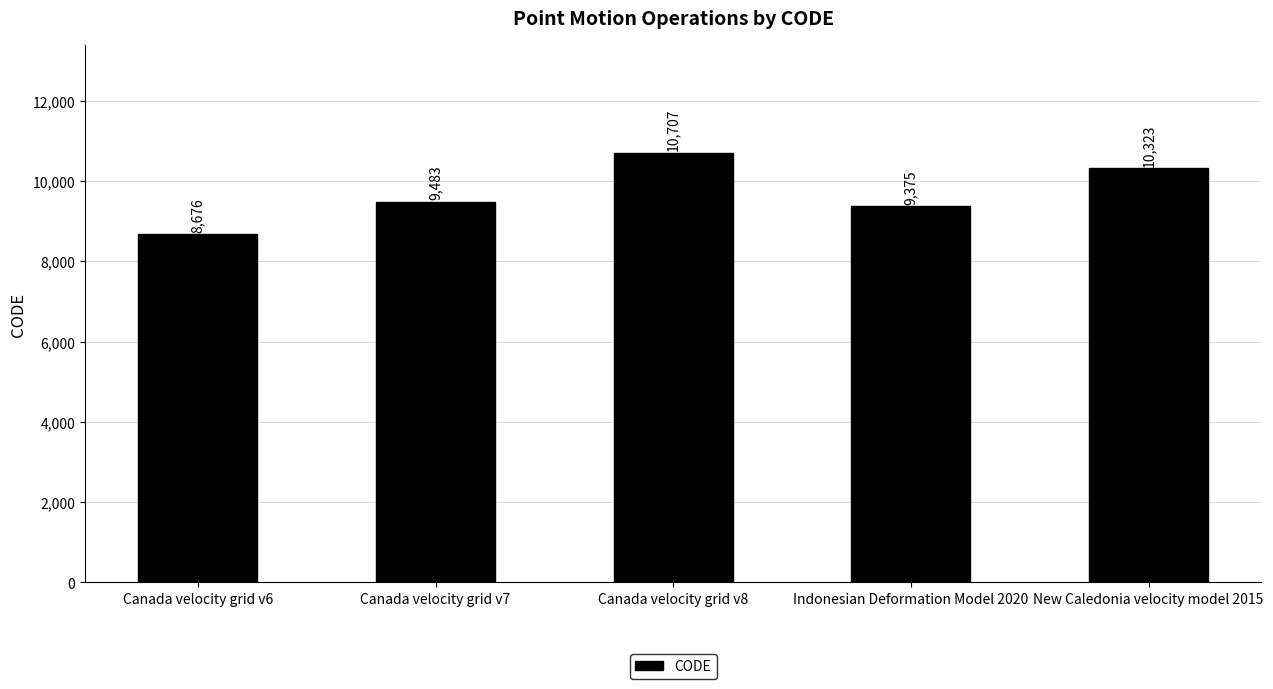

What is the difference between the second highest and second lowest values?

948